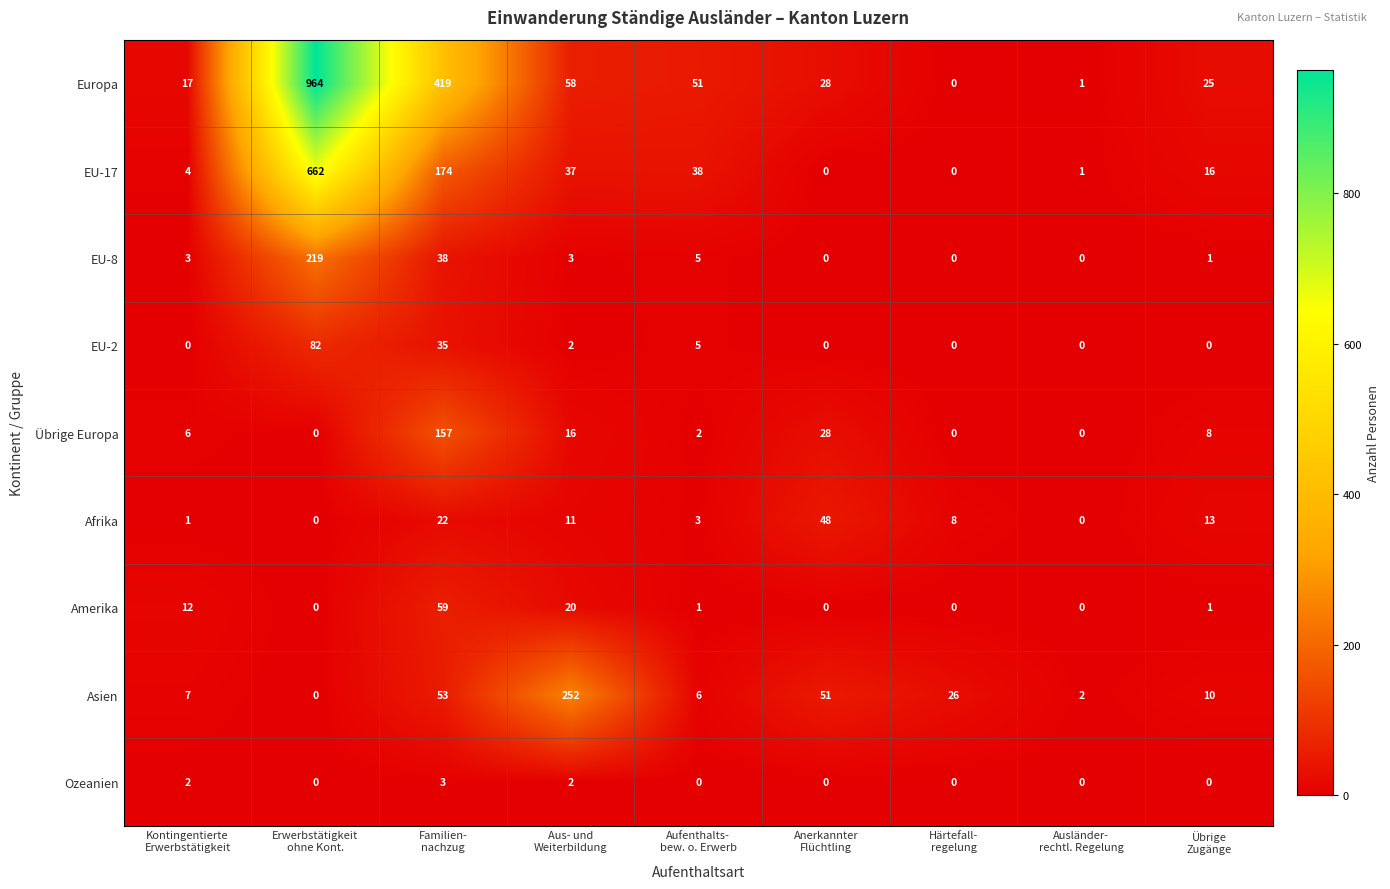

What is the sum of all Übrige Europa values?

217